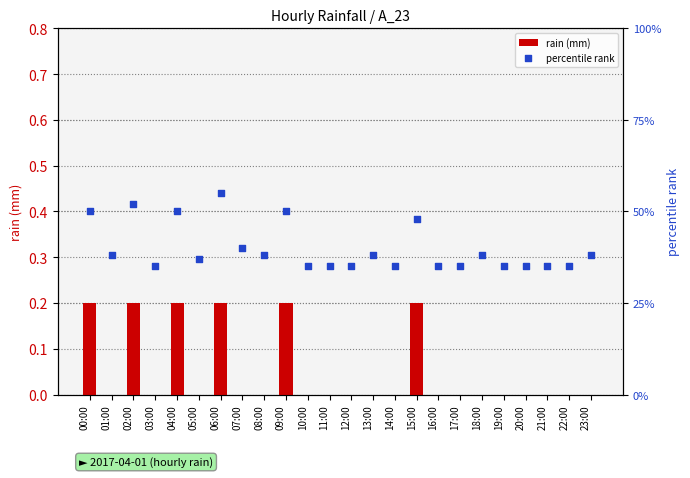

Which series contains the highest Y value?

percentile rank